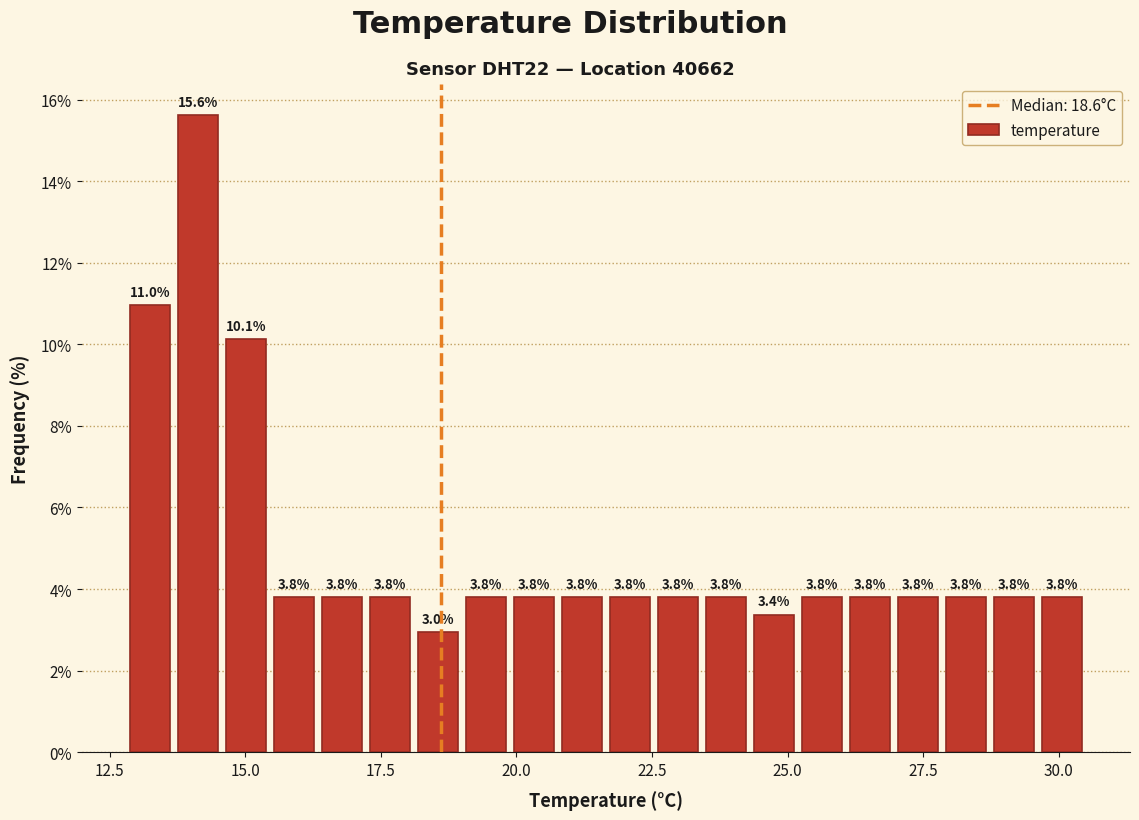

Read against the x-axis, roughly where is the centre of the tallest bar?

14.0